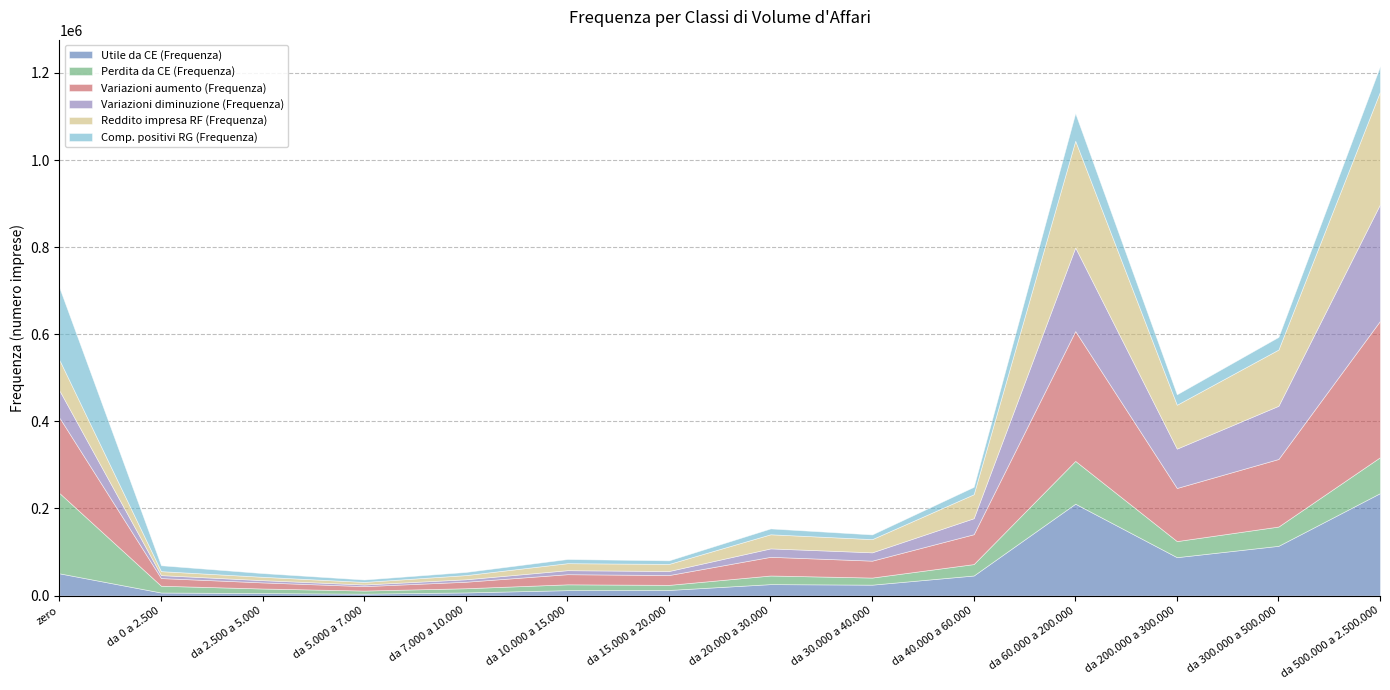

What is the minimum value for Utile da CE (Frequenza)?

4385